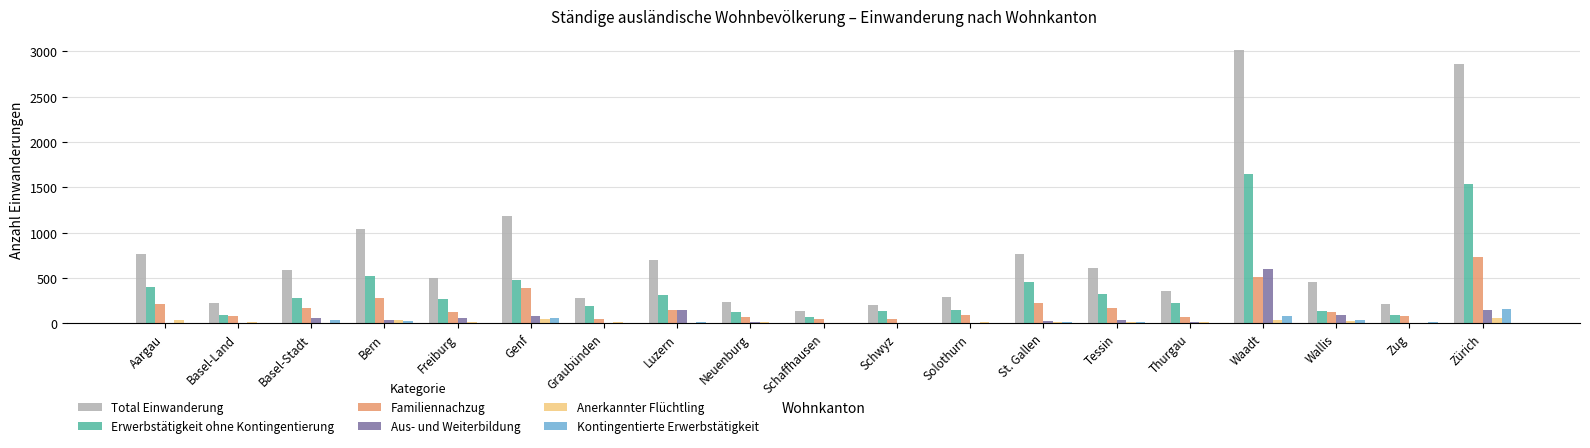

What is the sum of all Erwerbstätigkeit ohne Kontingentierung values?

7432